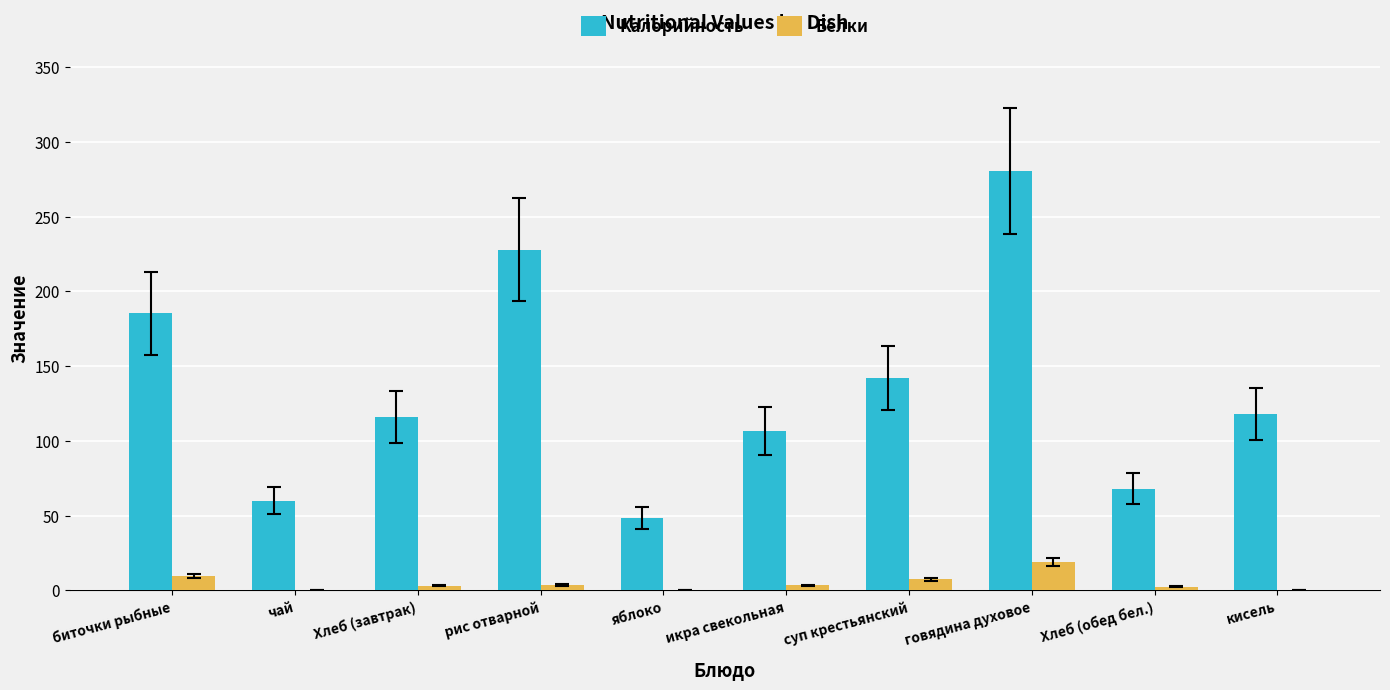

Which category has the highest value across all series?

говядина духовое